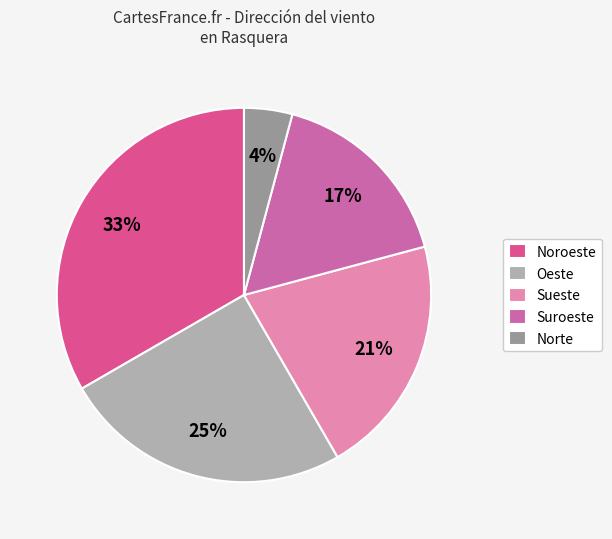

Combined, what portion of the pie is Oeste and Sueste?

45.8%